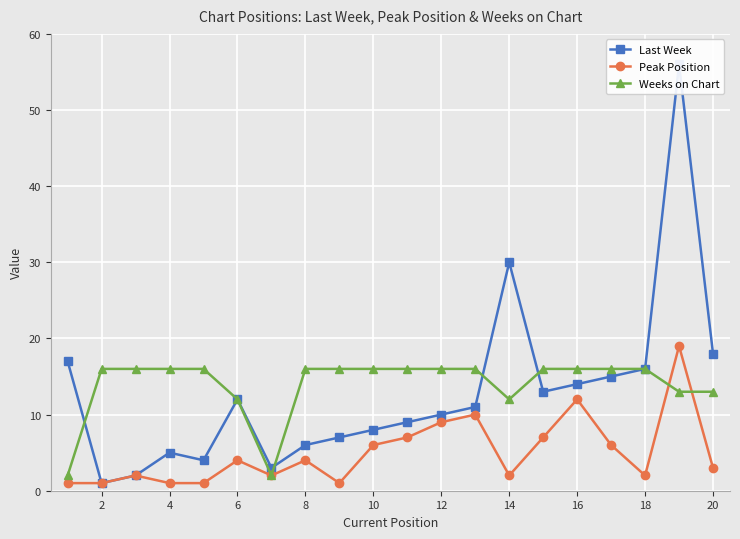

Which series has the largest range (max minus min)?

Last Week